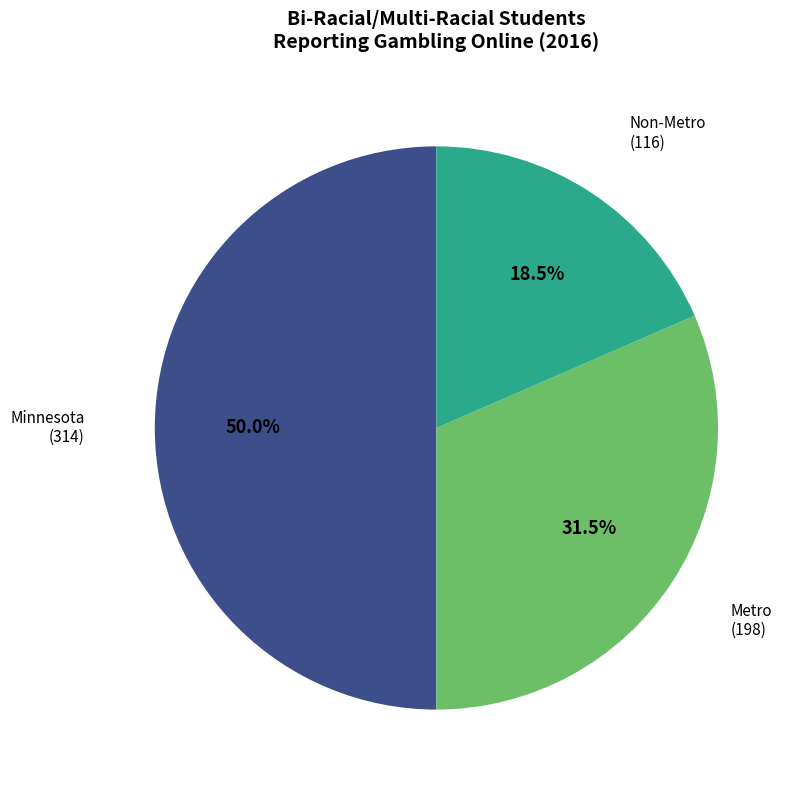

Is there any slice that represents more than half of the pie?

No